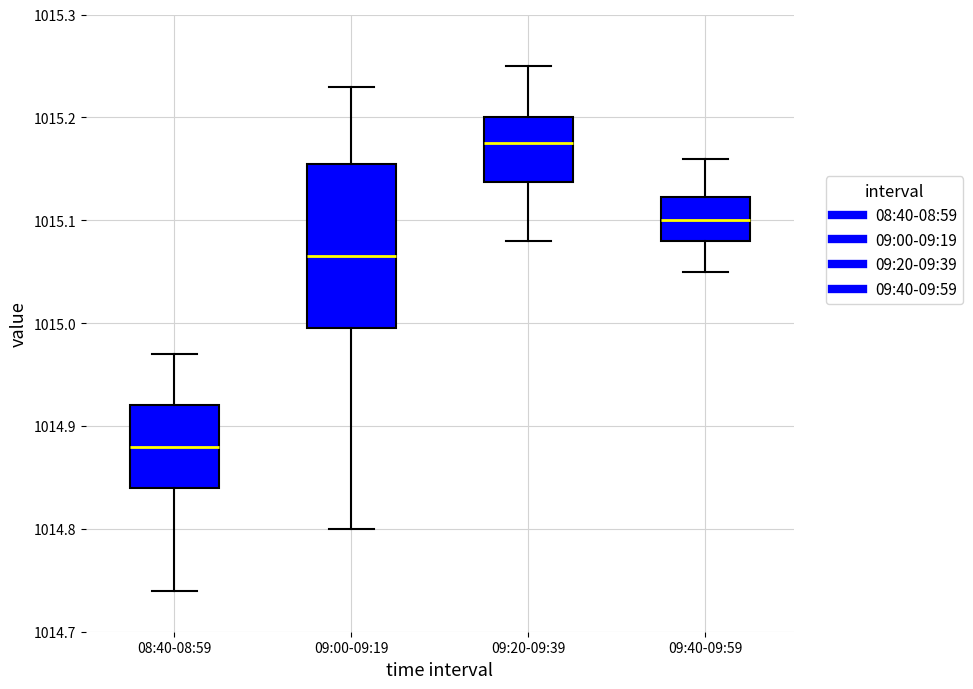

Where is the upper edge of the box for 09:00-09:19 on the y-axis? The values are not printed on the chart, so give them approximately, as read against the axis.

1015.16